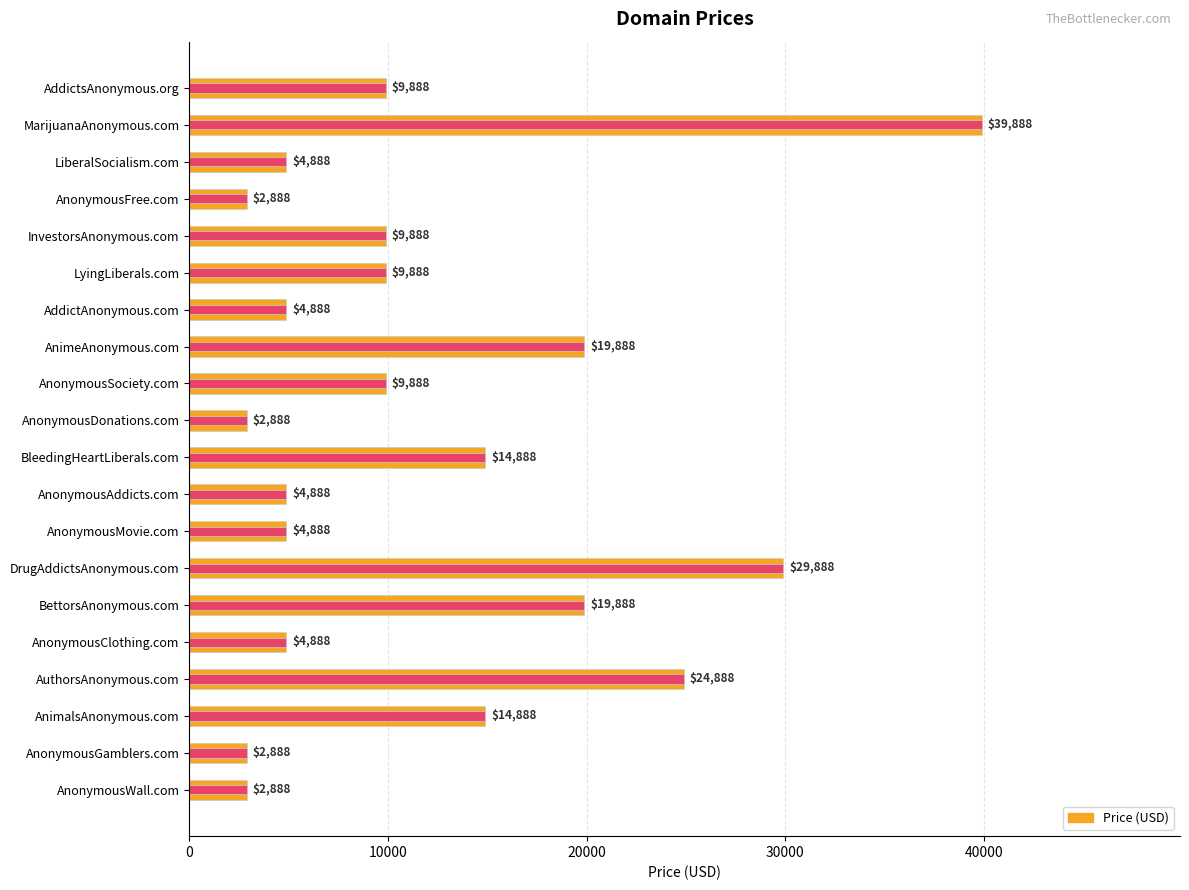

The chart shows a value of 16208 at InvestorsAnonymous.com. True or false?

False